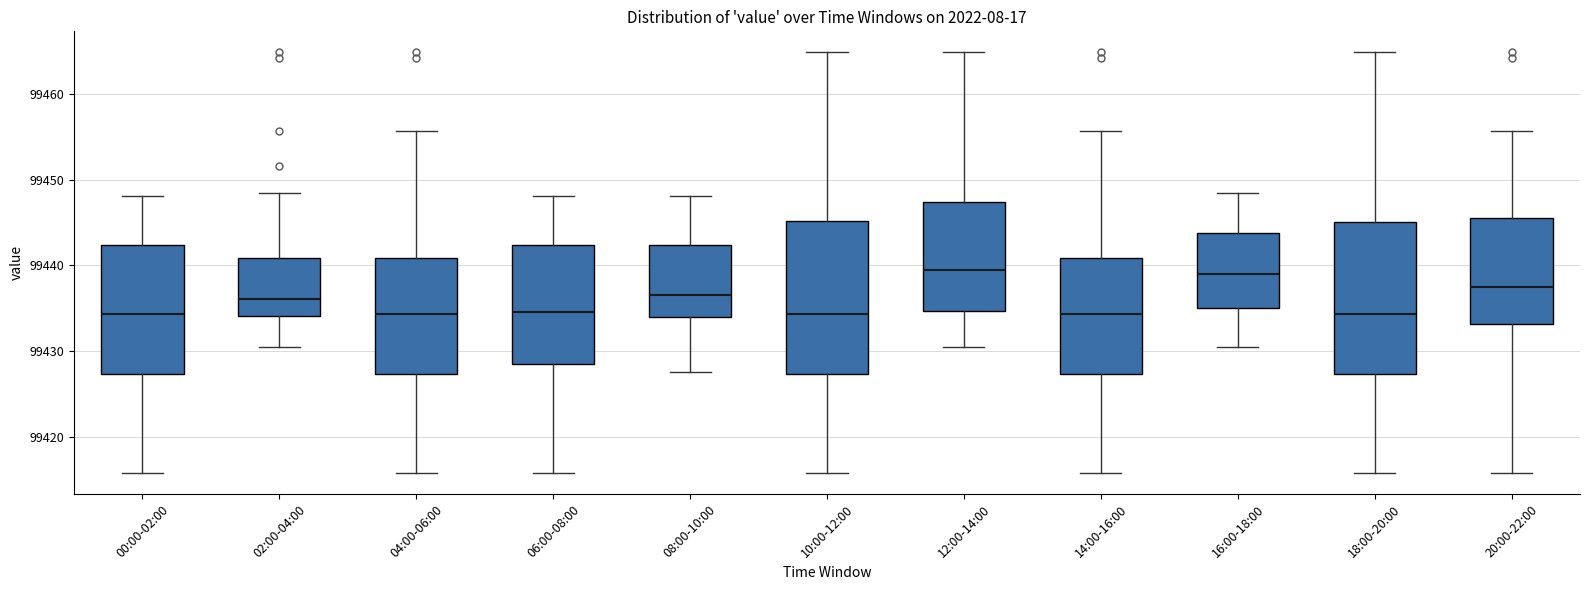

Where does the upper whisker of the box for 06:00-08:00 end on the y-axis? The values are not printed on the chart, so give them approximately, as read against the axis.

99448